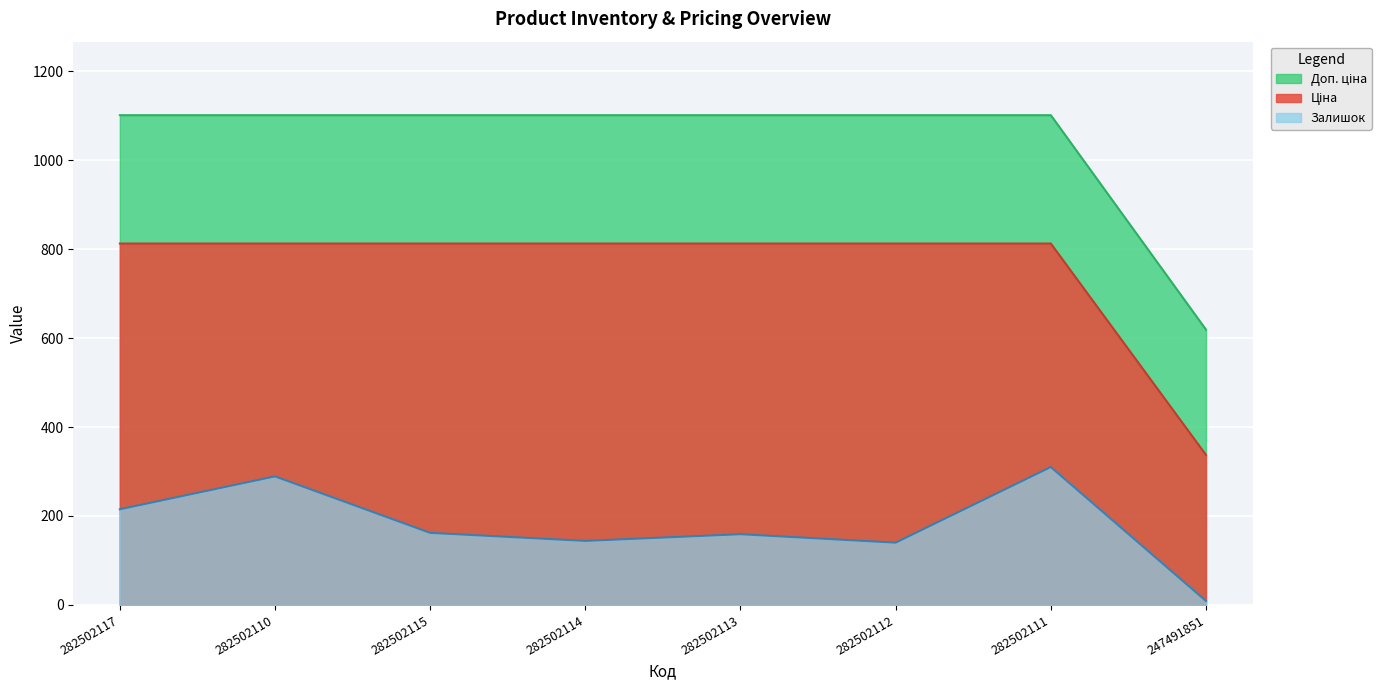

What position from the right is 282502113?

4